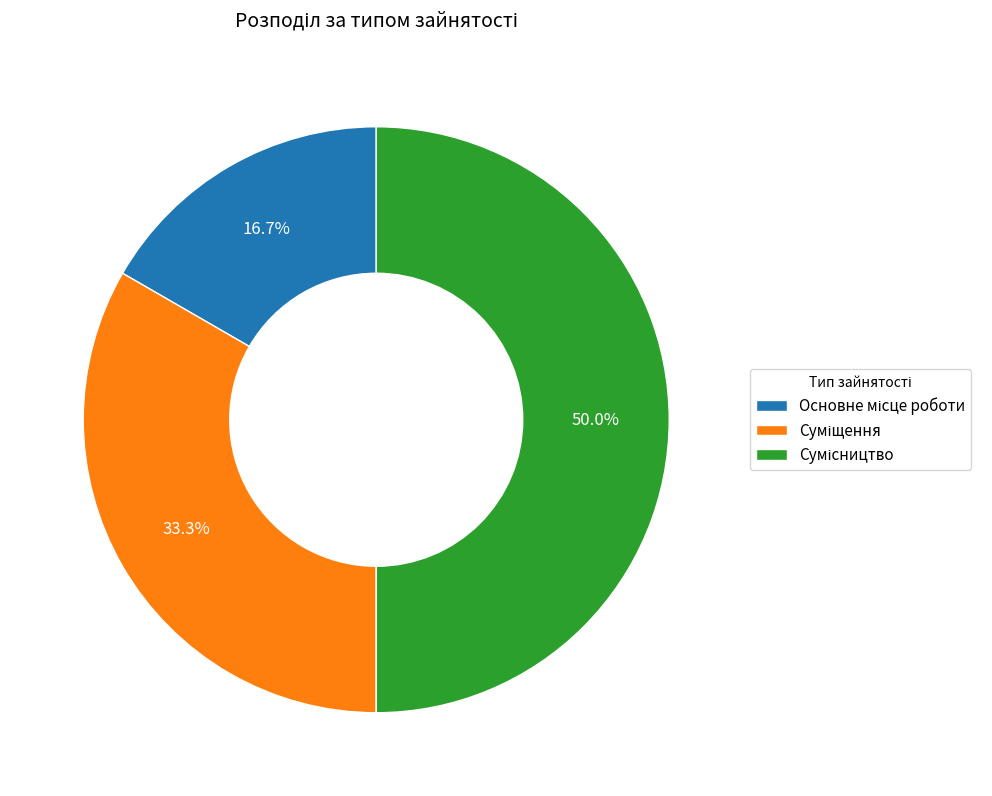

Which category has the biggest portion of the pie?

Сумісництво